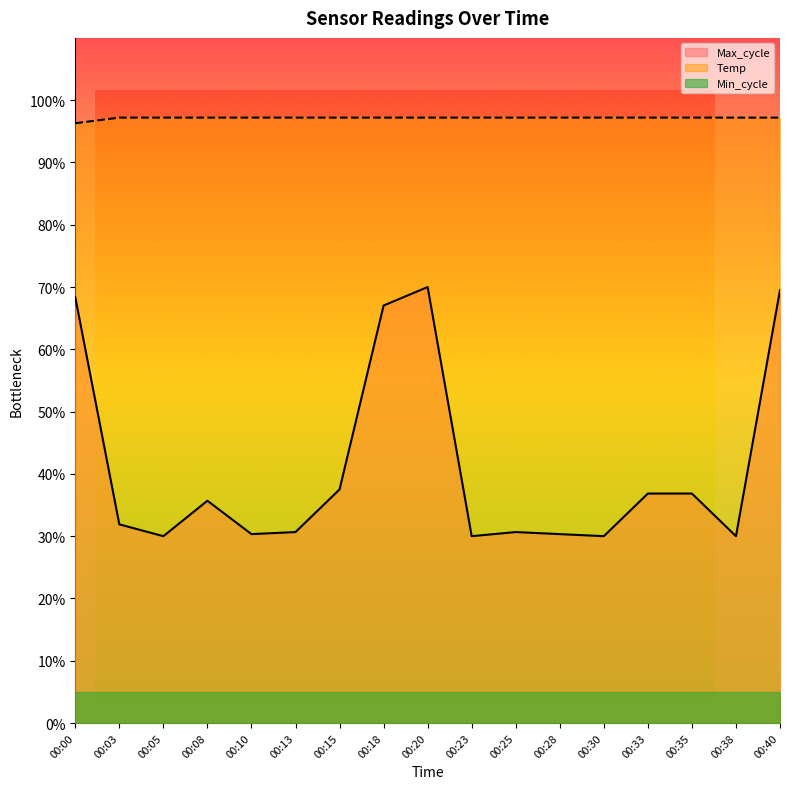

How many data points does each series have?

17